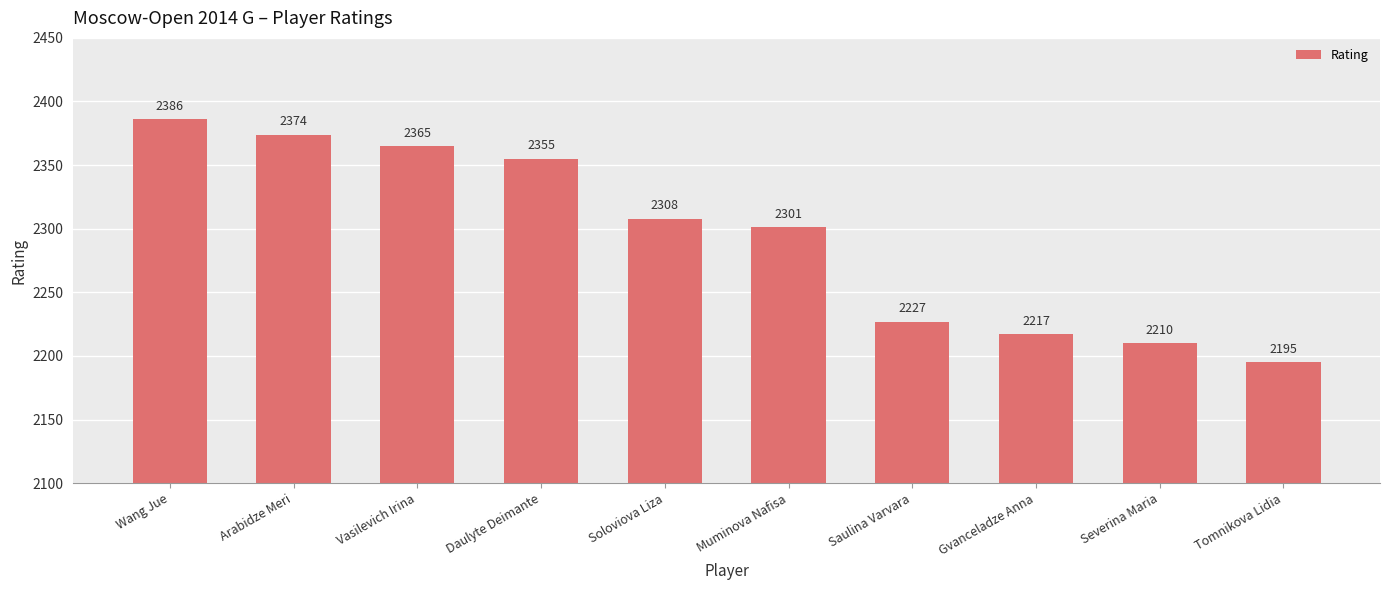

Reading left to right, list all the values displayed in this chart.

2386	2374	2365	2355	2308	2301	2227	2217	2210	2195